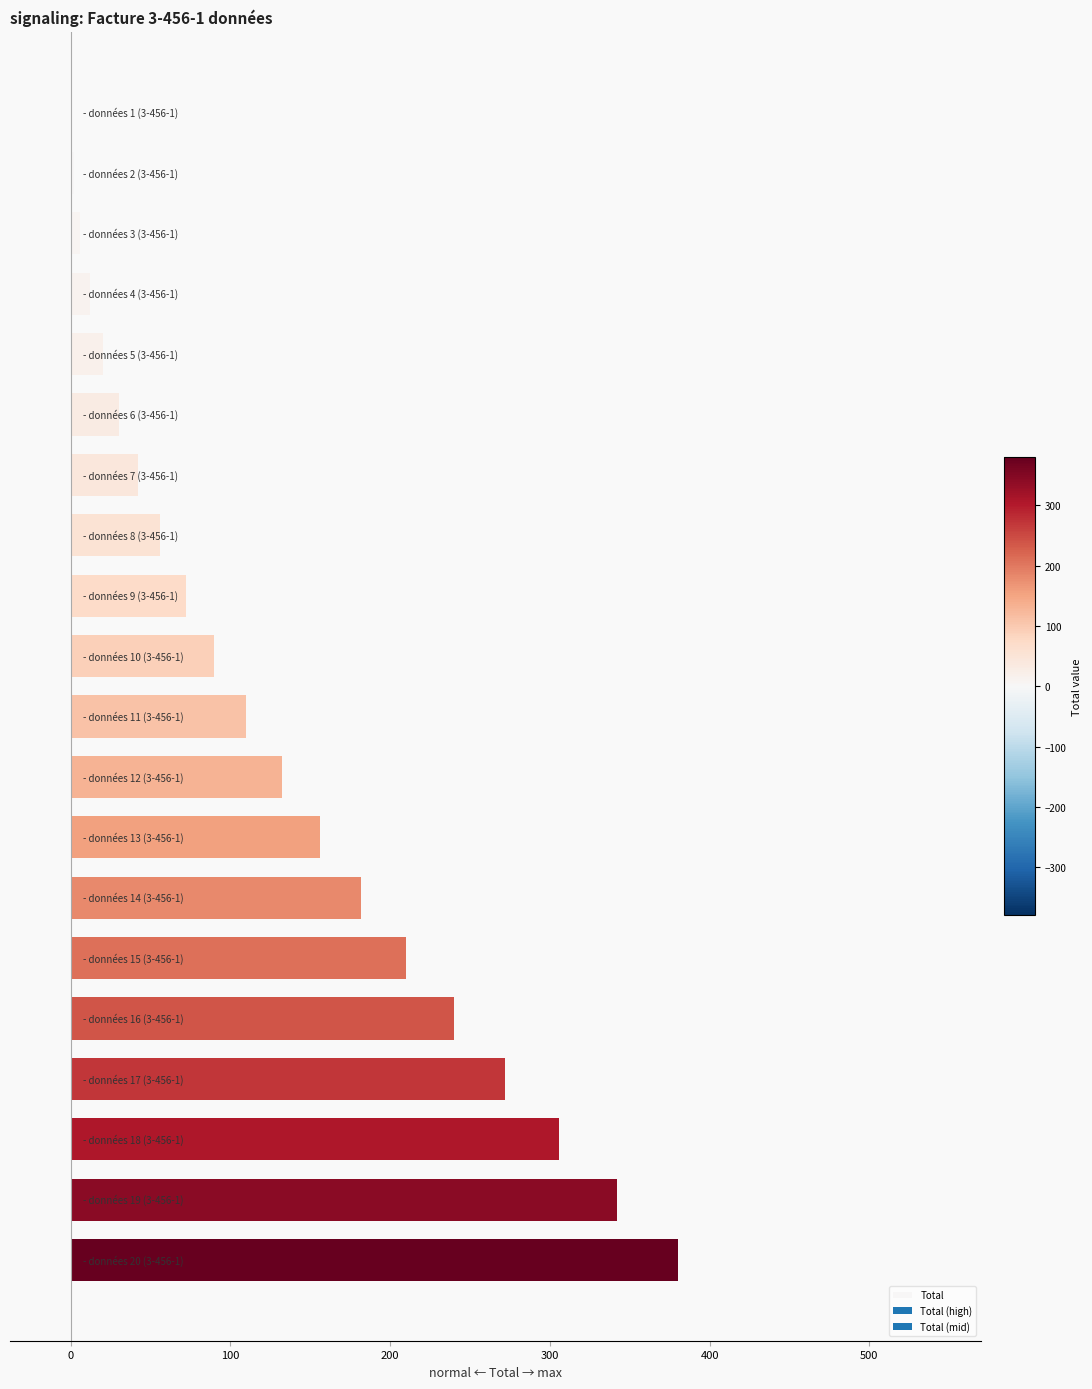

What is the greatest value displayed?

380